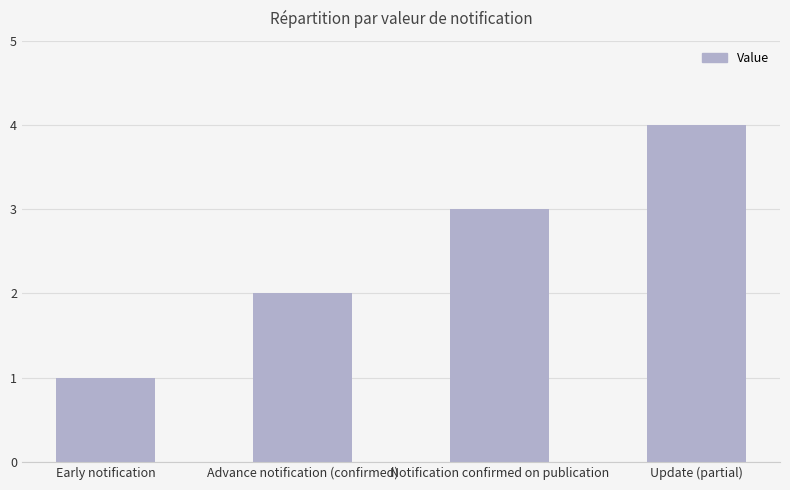

How many values are between 2 and 4?

3